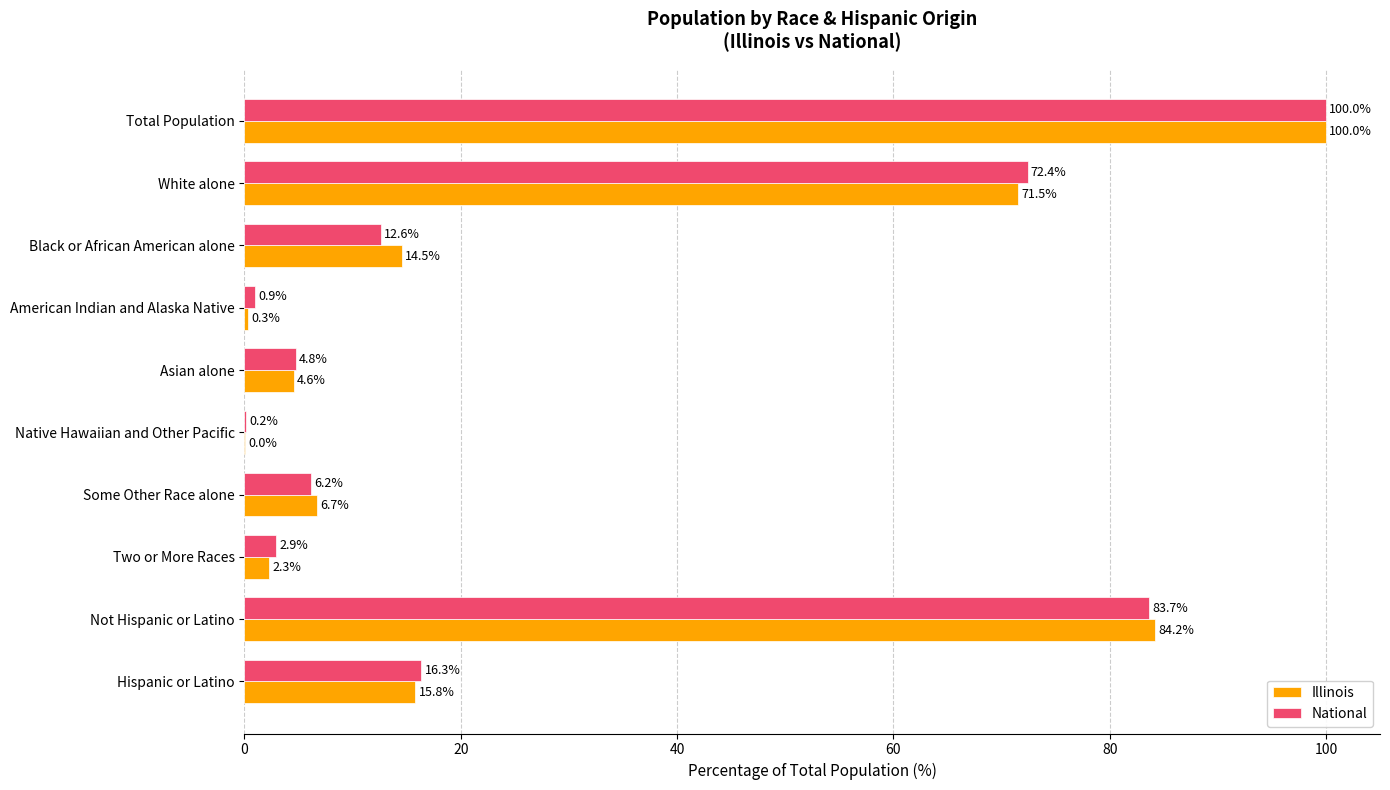

True or false: National has a value of 83.7 at Not Hispanic or Latino.

True